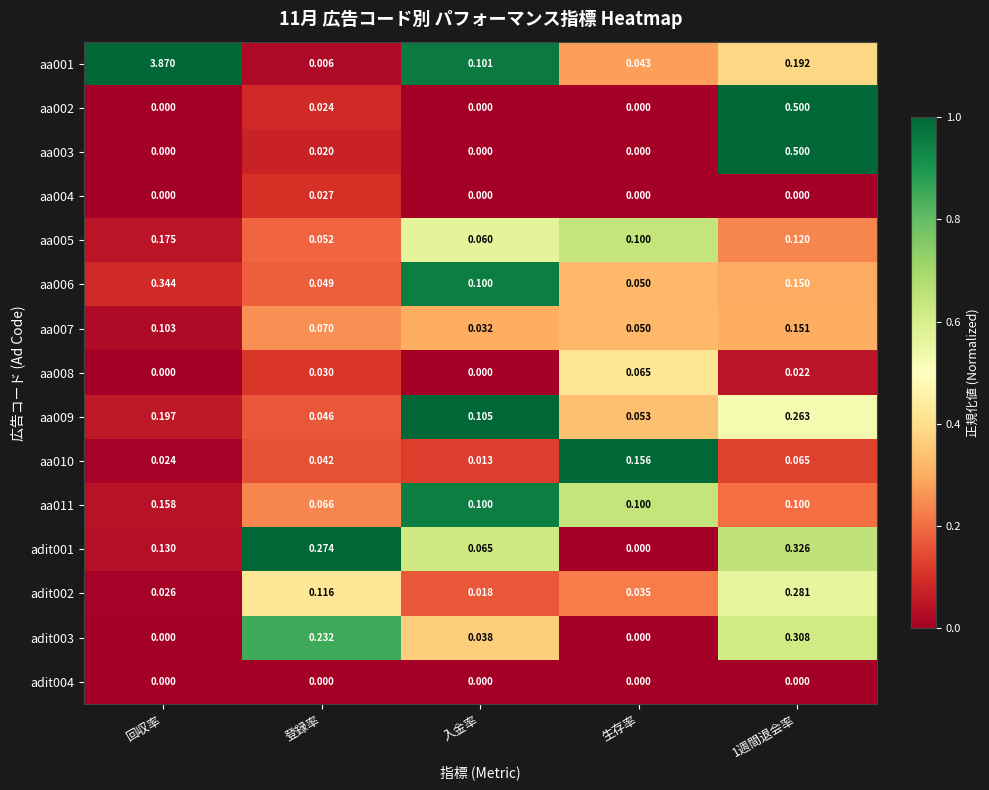

How many categories are shown in the chart?

5